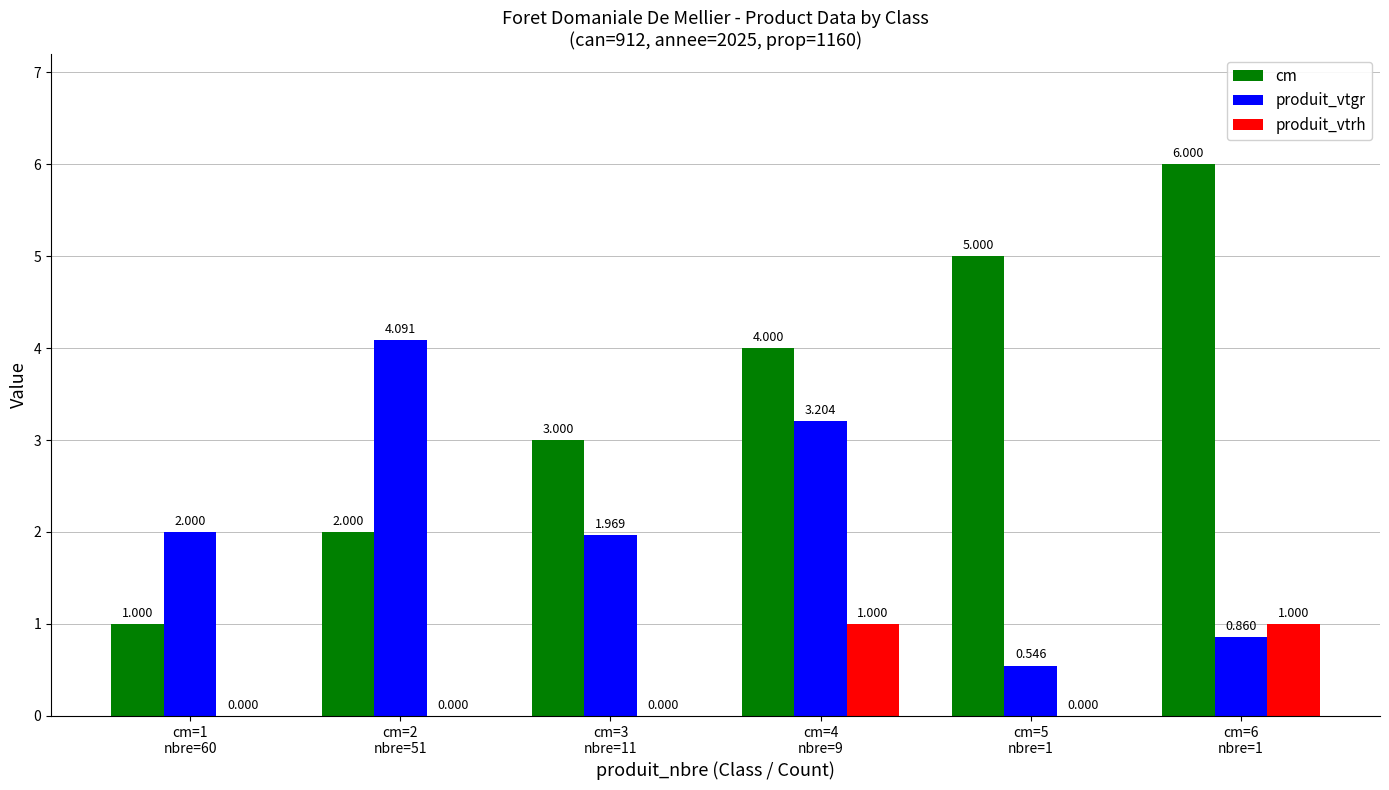

How many groups of bars are there?

6